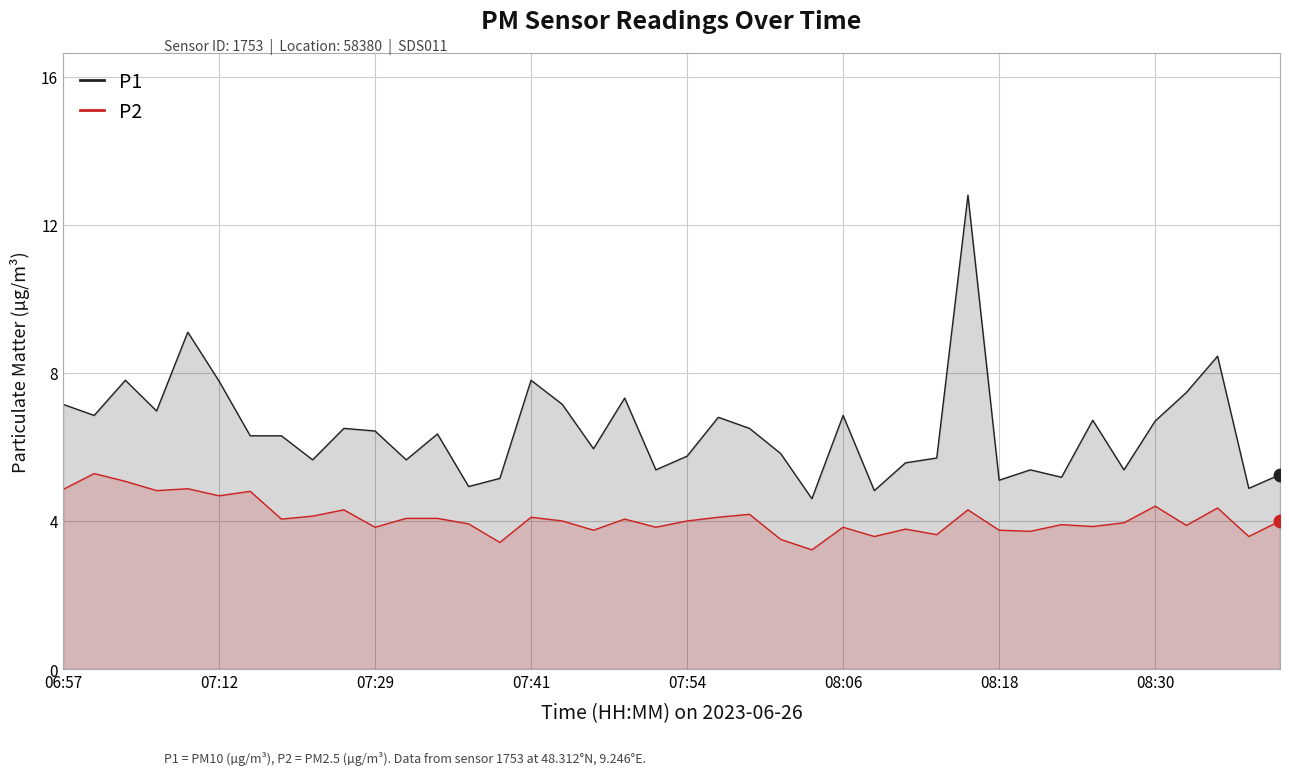

List the series in order of their overall mean, lowest first.

P2, P1